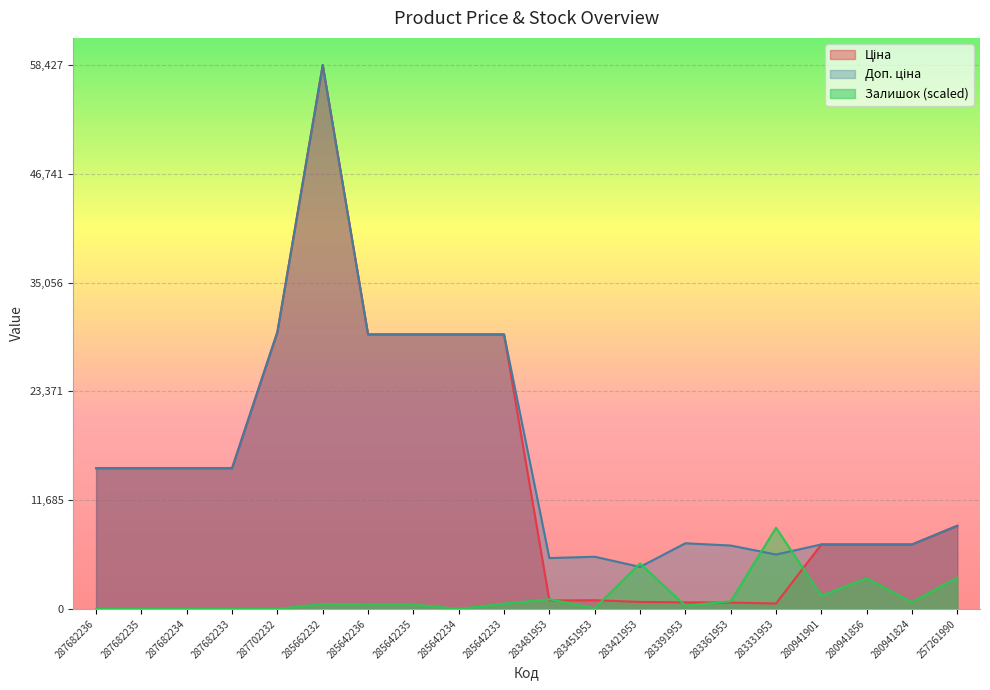

What is the label of the 19th point from the right?

287682235